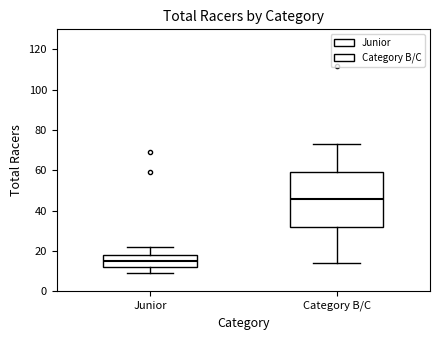

Reading left to right, read every box against the y-axis: the position of its median line, the range the box covers, and the ends of its whiskers. The values are not printed on the chart, so give them approximately, as read against the axis.

Junior: median 16, box 12 to 18, whiskers 10 to 22
Category B/C: median 46, box 32 to 60, whiskers 14 to 74